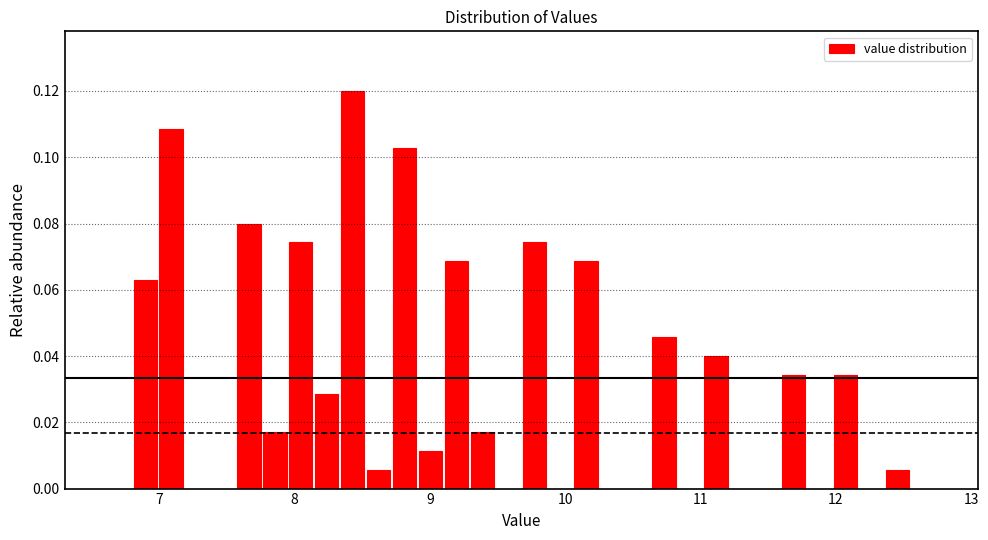

Read against the x-axis, roughly where is the centre of the tallest bar?

8.4